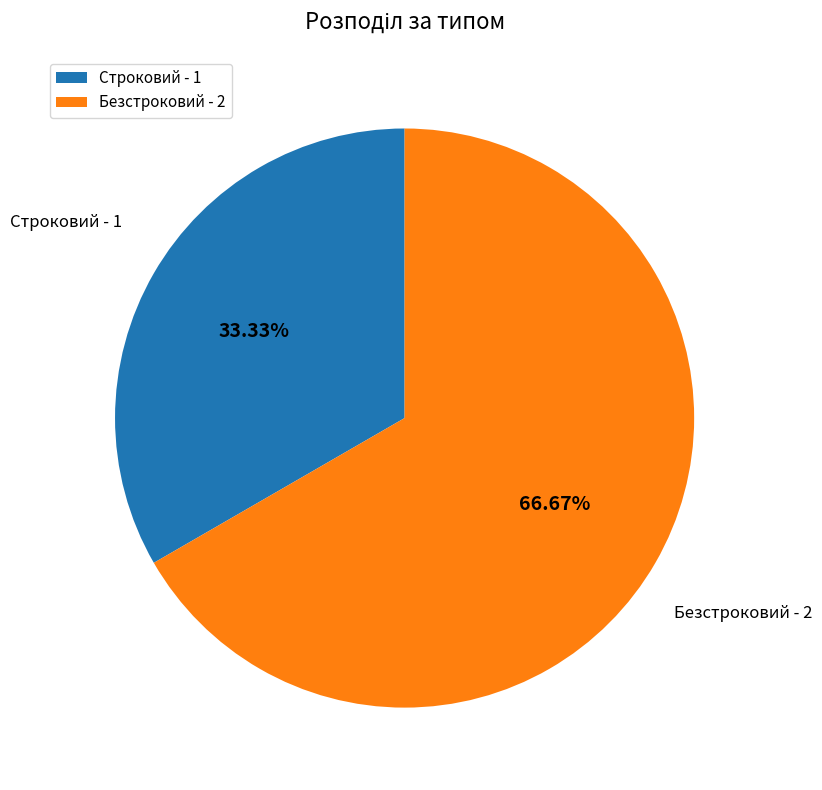

Is it true that Безстроковий is 67% of the pie?

True